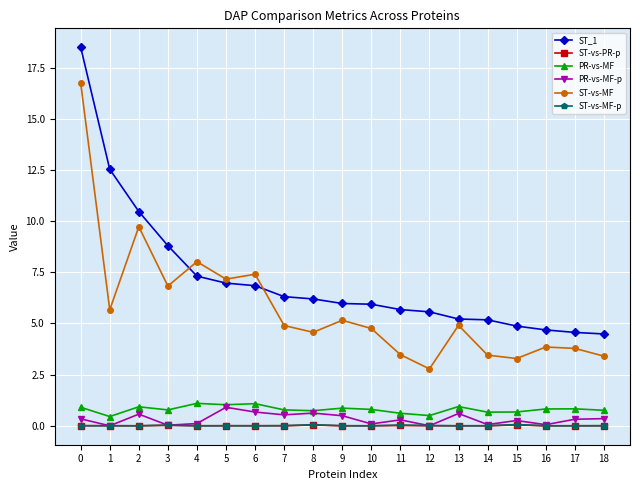

What are all the series names shown in the legend?

ST_1, ST-vs-PR-p, PR-vs-MF, PR-vs-MF-p, ST-vs-MF, ST-vs-MF-p